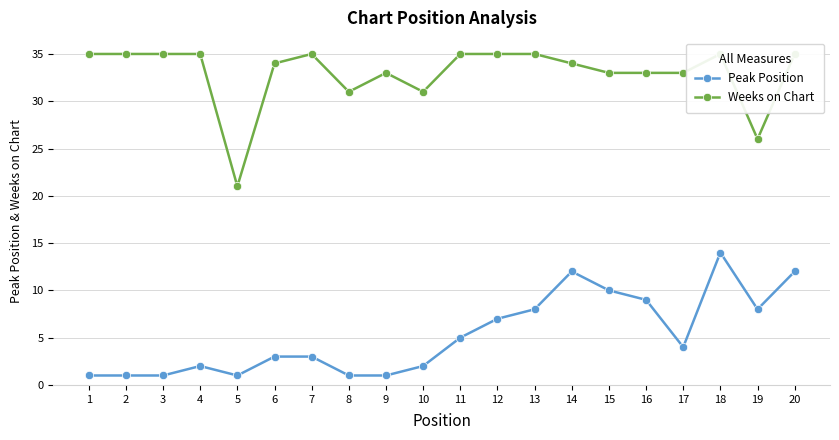

Which category has the highest value in the Weeks on Chart series?

1